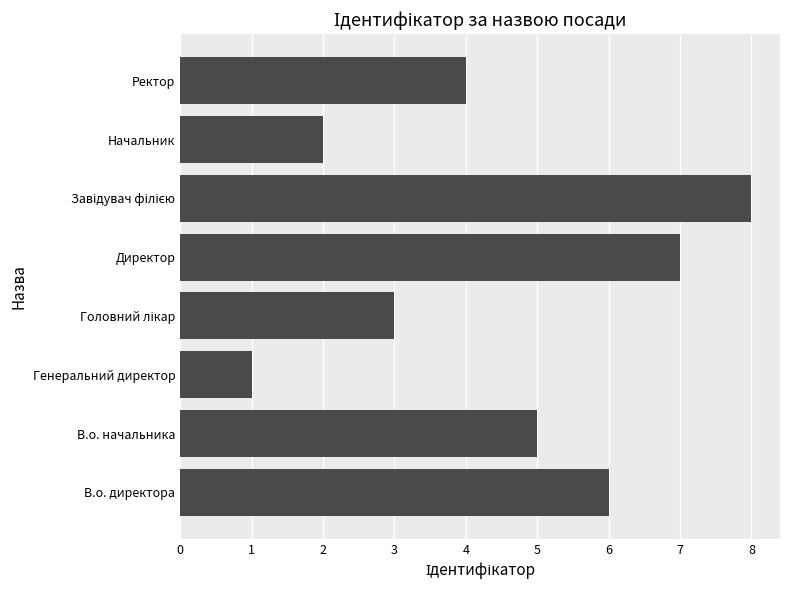

At which label is the value closest to 4?

Ректор